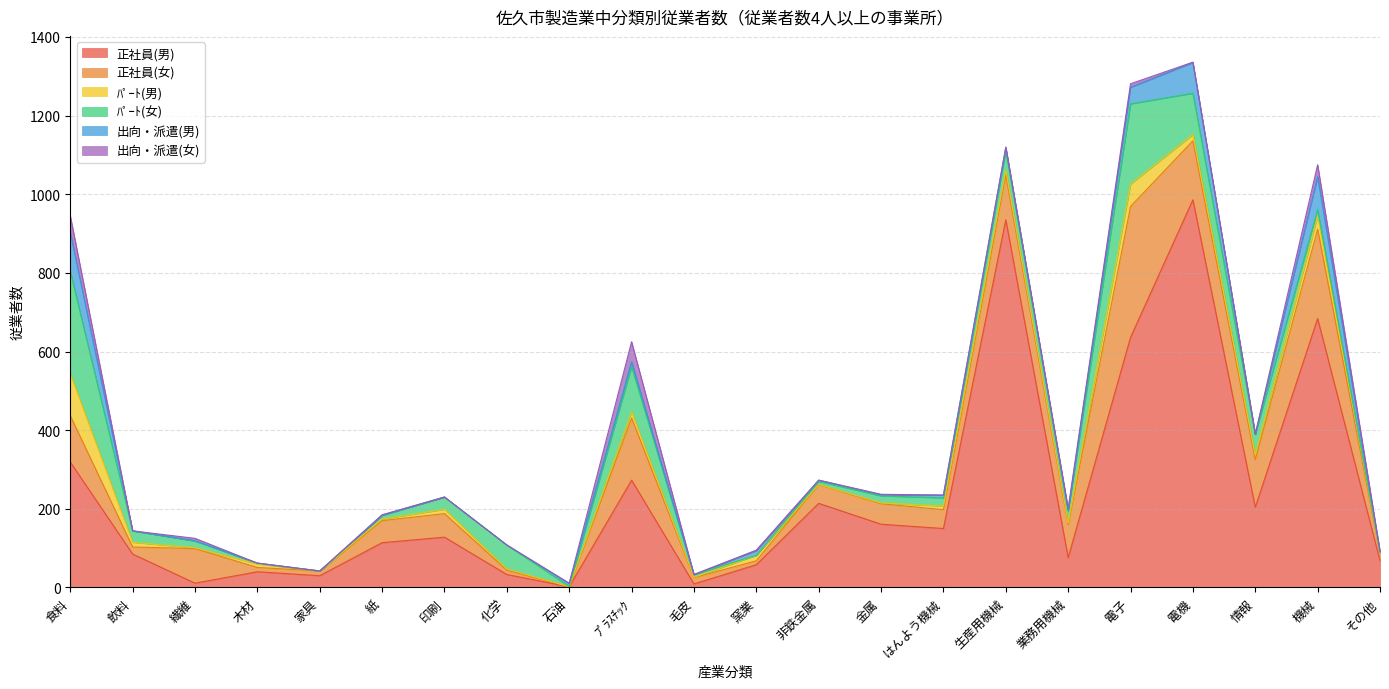

Does the chart have visible grid lines?

Yes